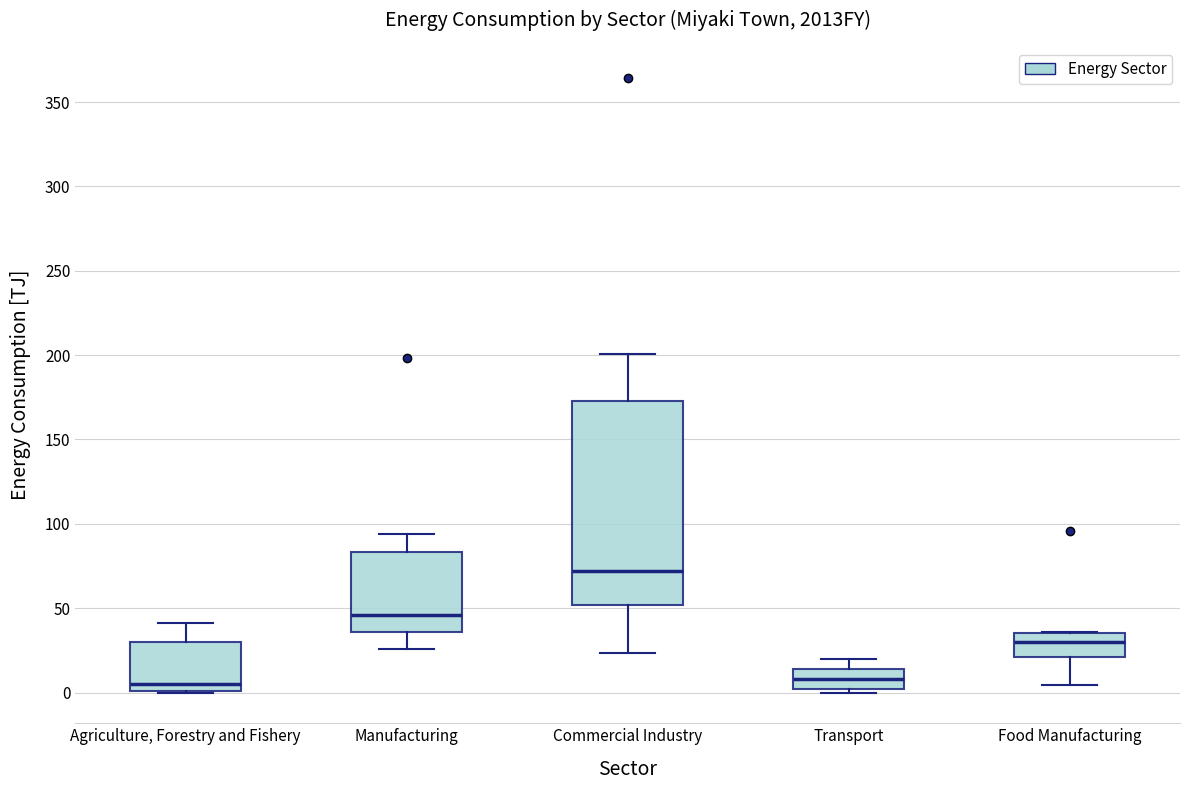

Comparing the boxes themselves (not the whiskers), which one is the tallest?

Commercial Industry